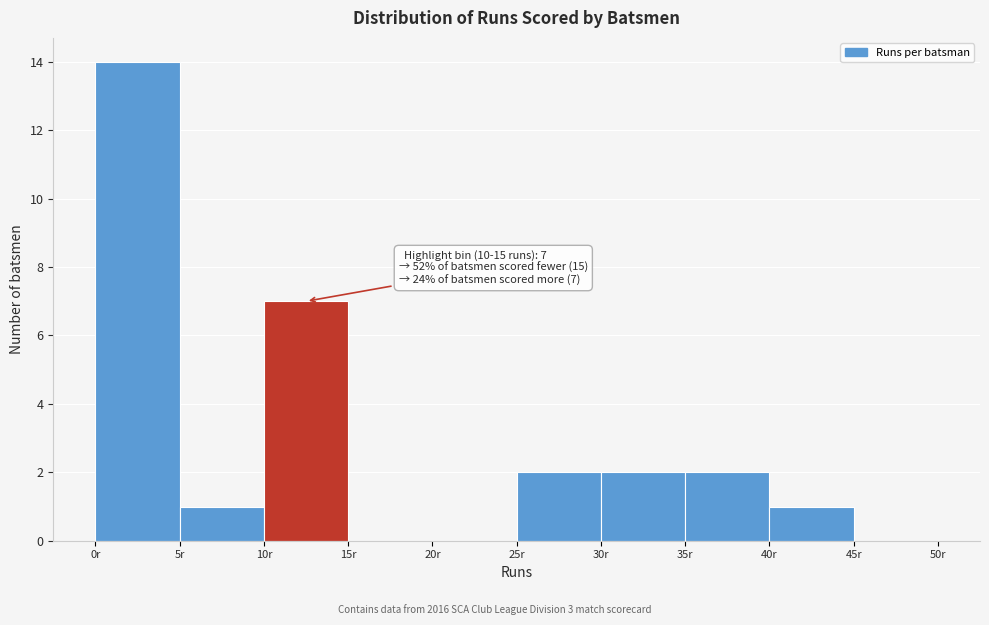

Over which range of the x-axis is the bar tallest?

0 to 5